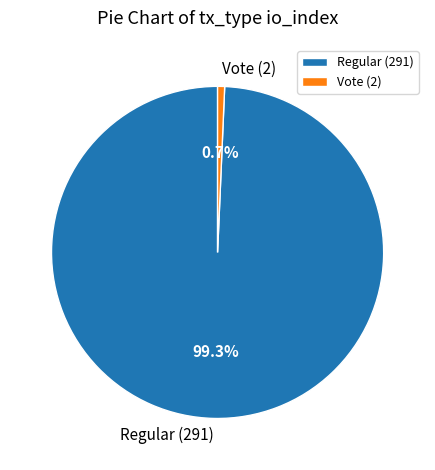

The Vote (2) slice represents 9% of the pie. True or false?

False